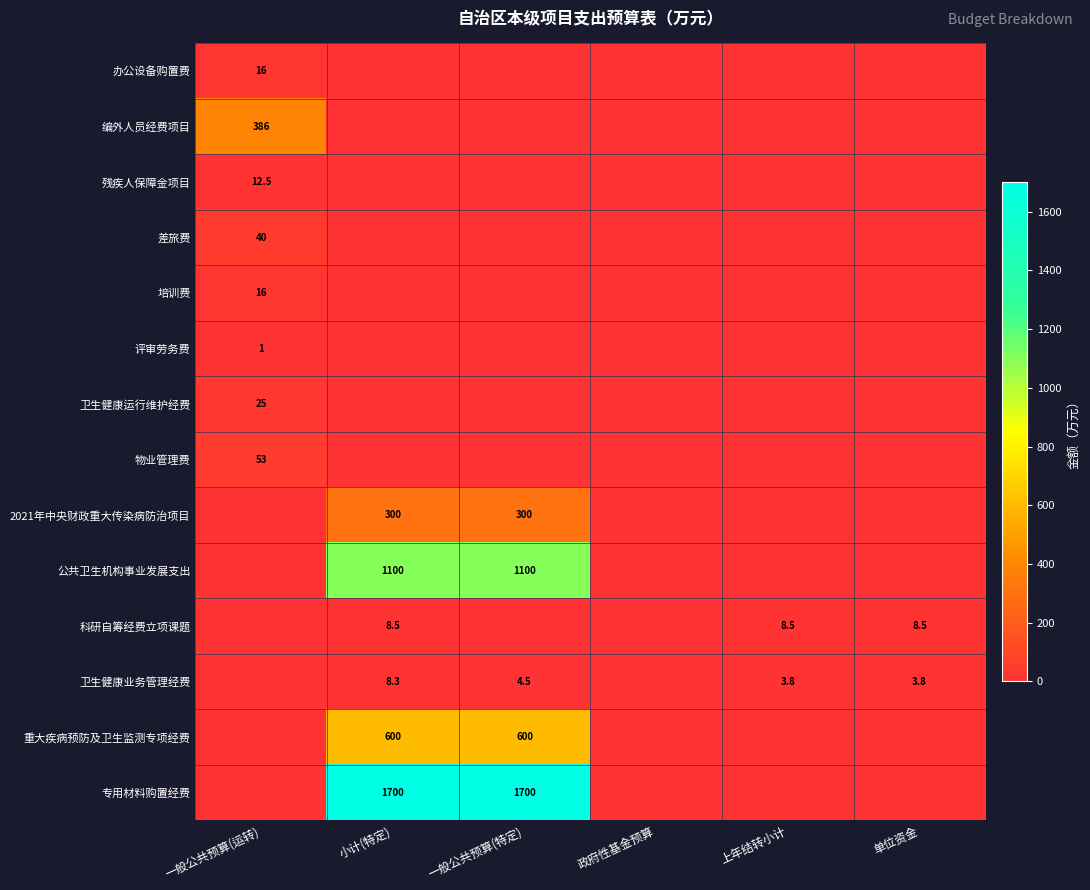

Between 一般公共预算(特定) and 政府性基金预算, which is larger?

一般公共预算(特定)